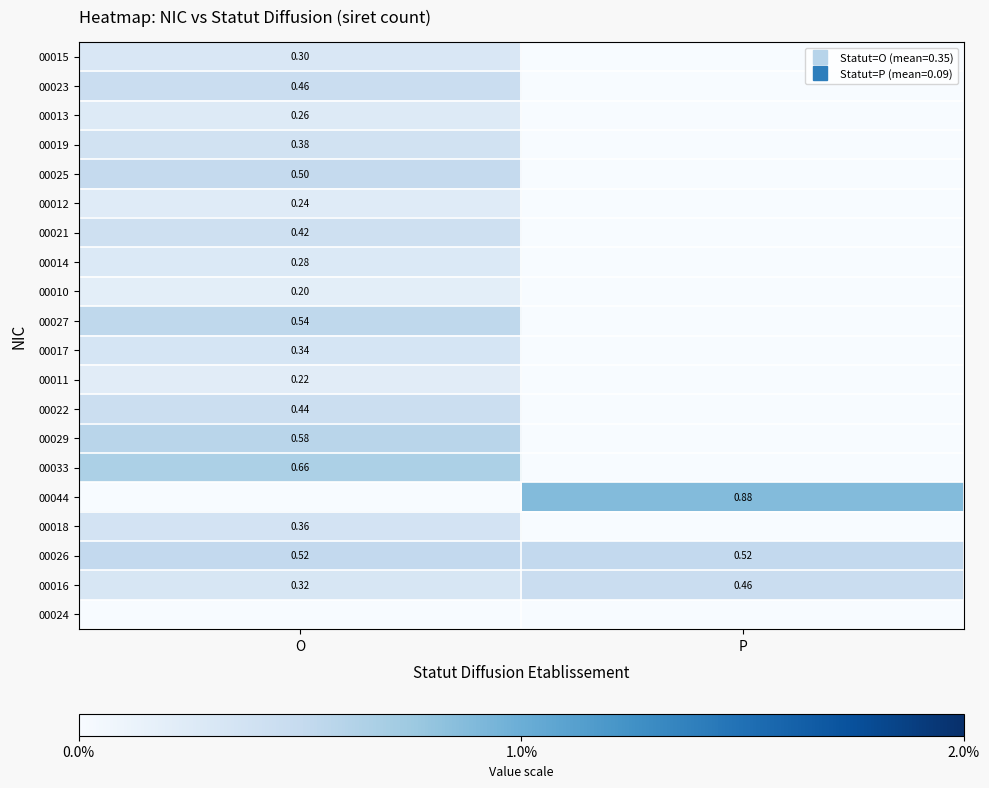

How many series are shown in this chart?

20